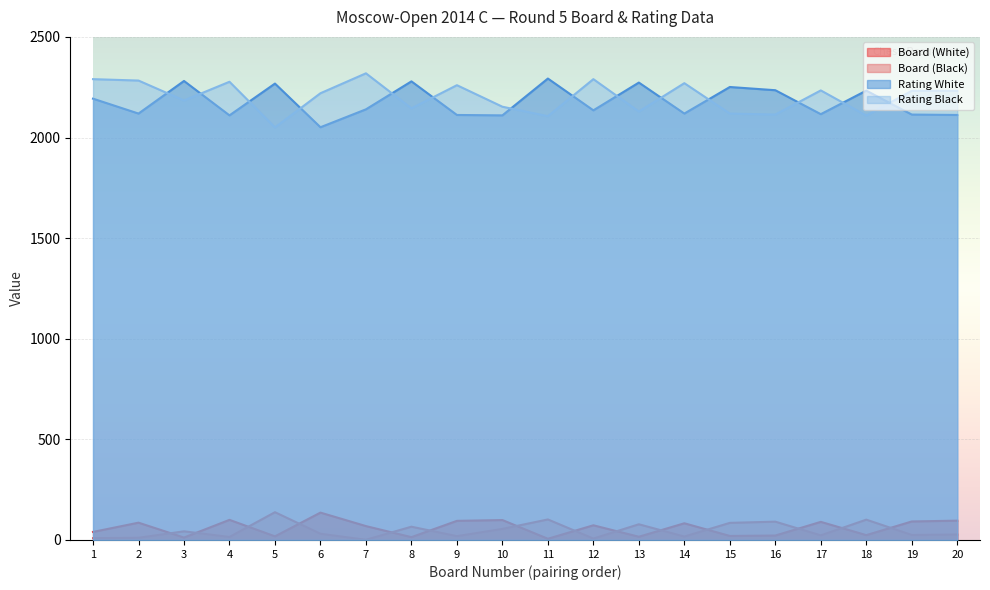

What is the value of the Rating Black point at the 9th from the left?

2260